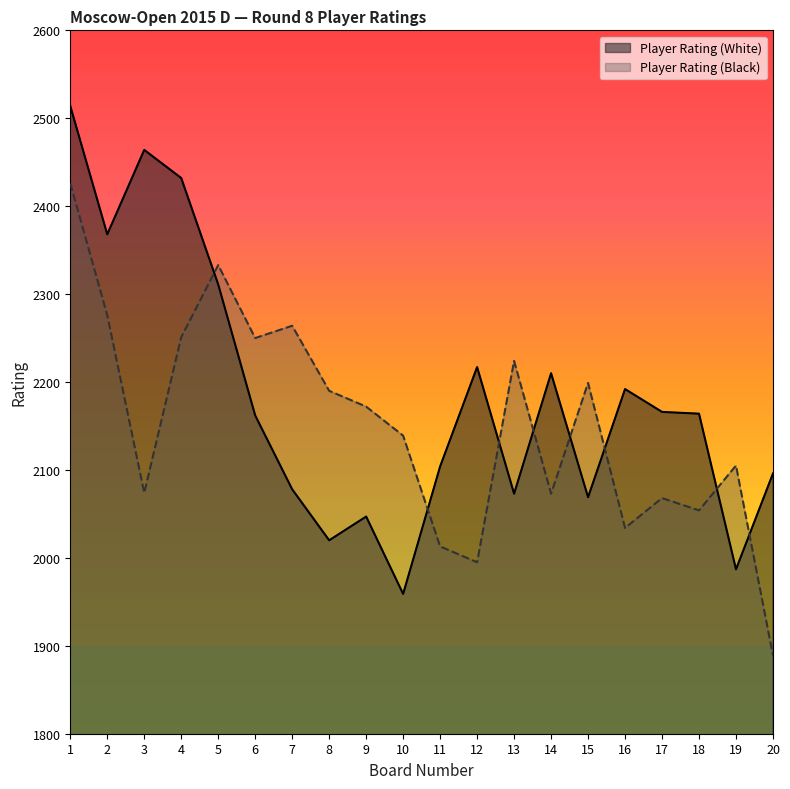

The value of Player Rating (White) at 7 is 971. True or false?

False